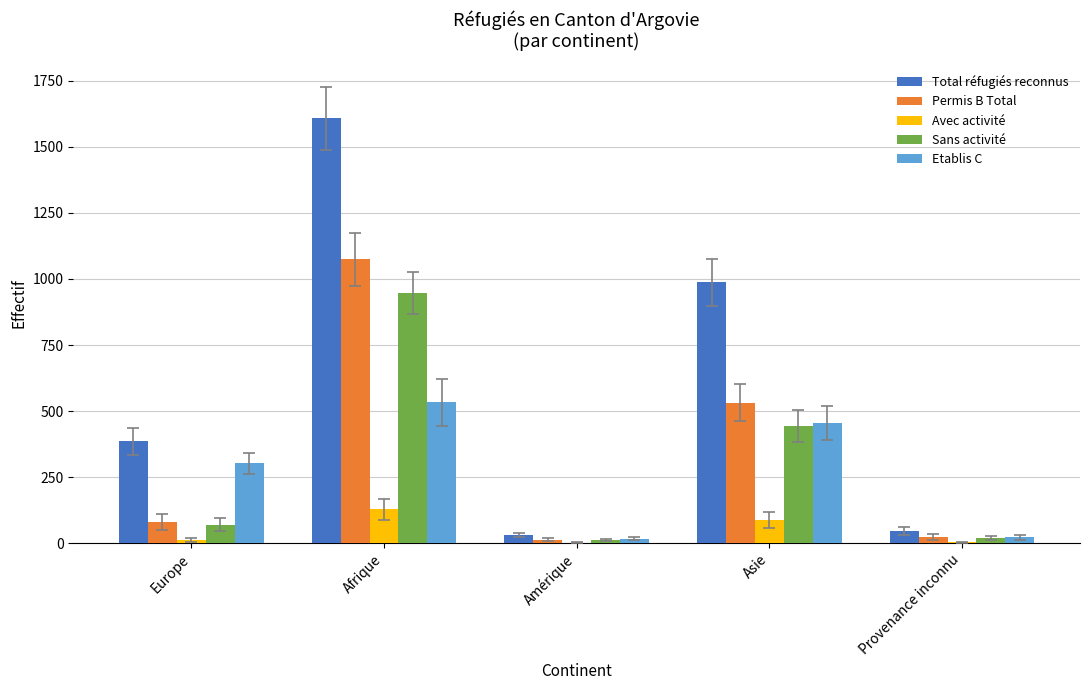

Between Europe and Provenance inconnu, which series saw the biggest shift?

Total réfugiés reconnus